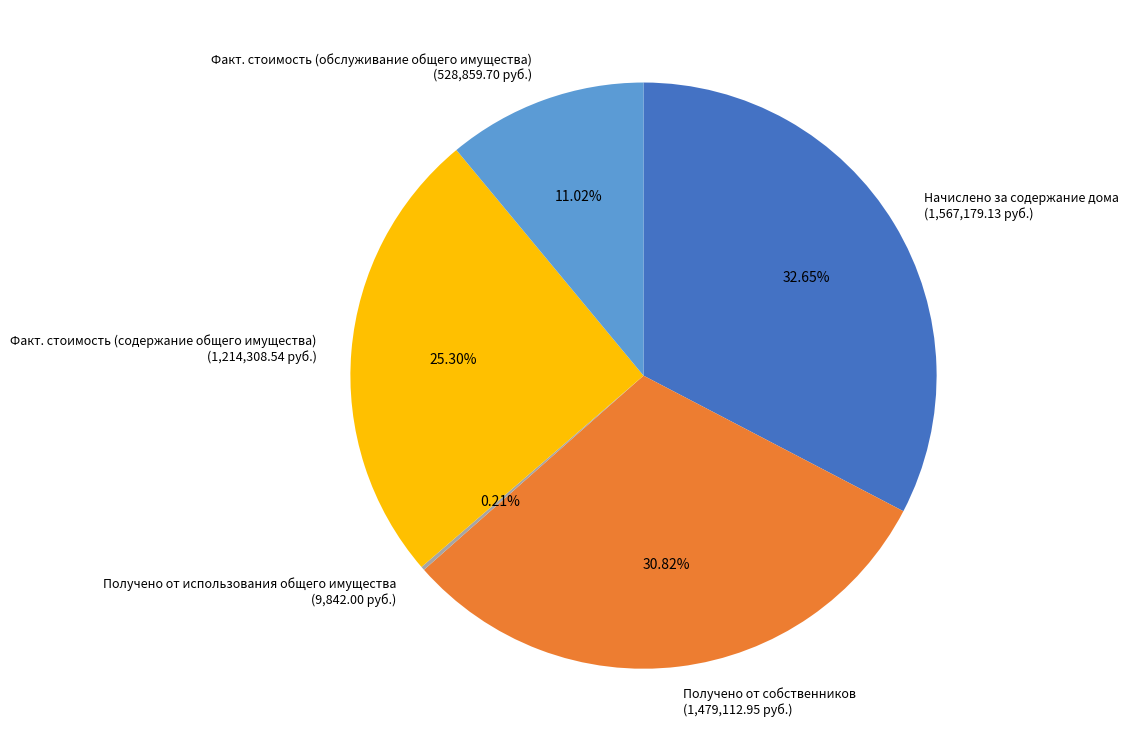

To the nearest percent, what is the average slice percentage?

20%